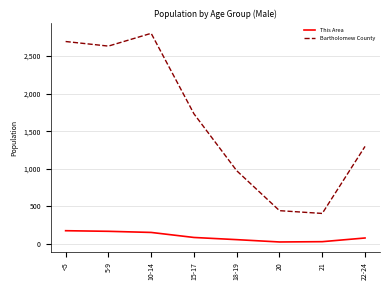

True or false: This Area has more than 1 points higher than both neighbors.

False